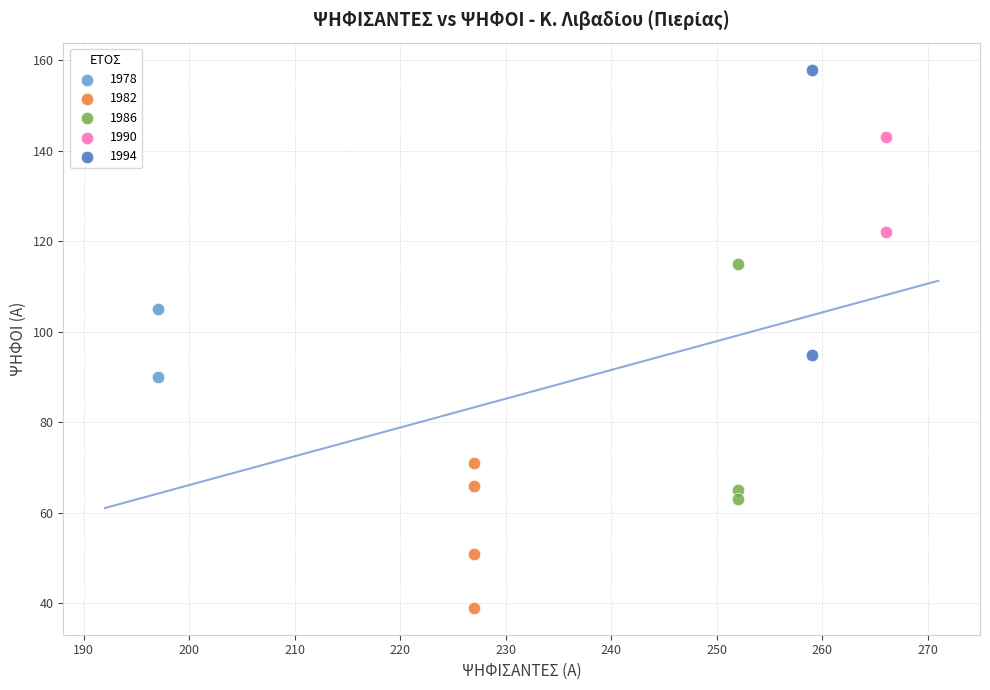

What are all the series names shown in the legend?

1978, 1982, 1986, 1990, 1994